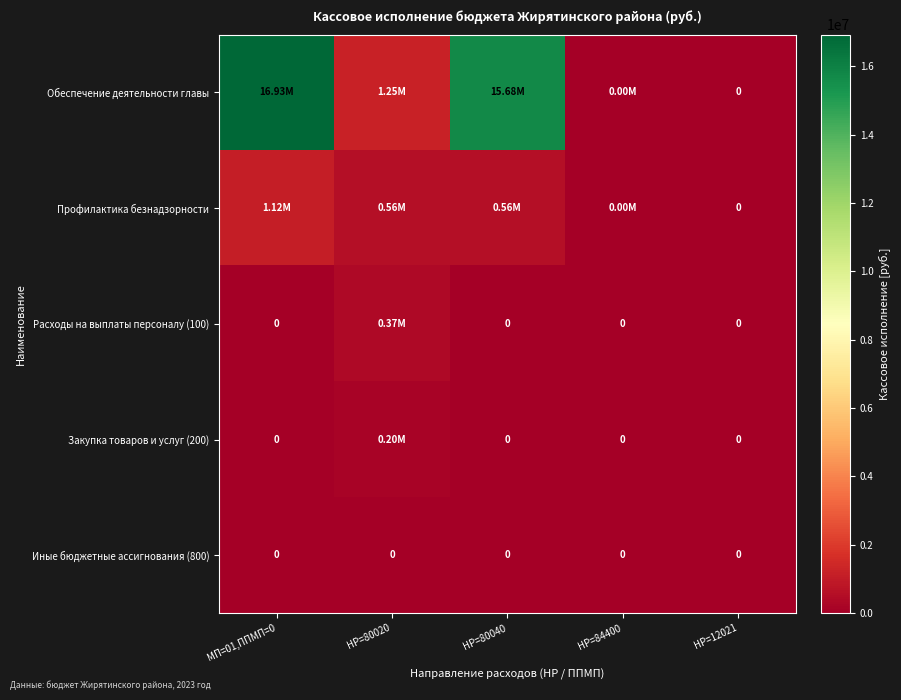

Where is Расходы на выплаты персоналу (100) nearest to the value 182716?

МП=01,ППМП=0